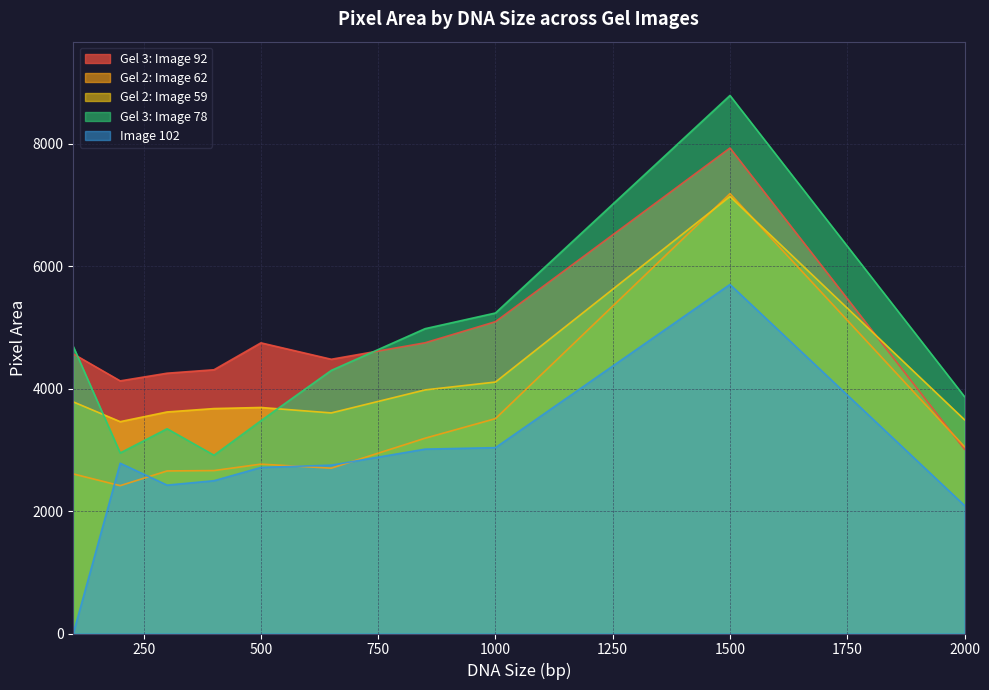

Is it true that Gel 3: Image 92 equals 12799.6 at 1500?

False